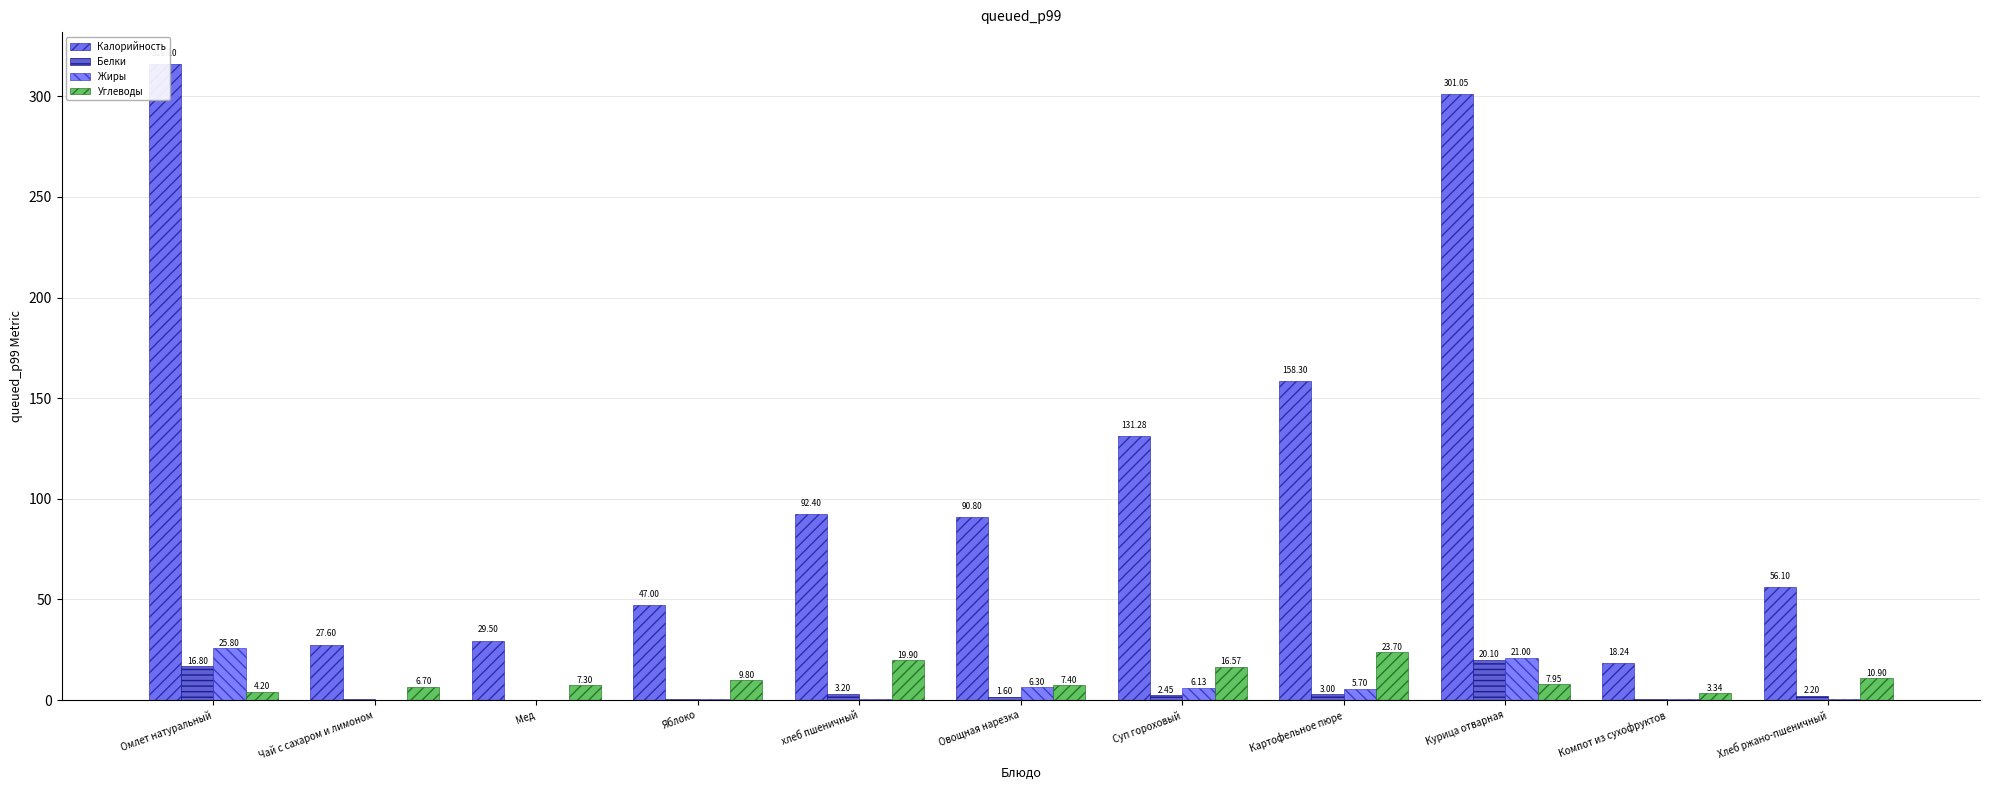

Count the number of data series in this chart.

4